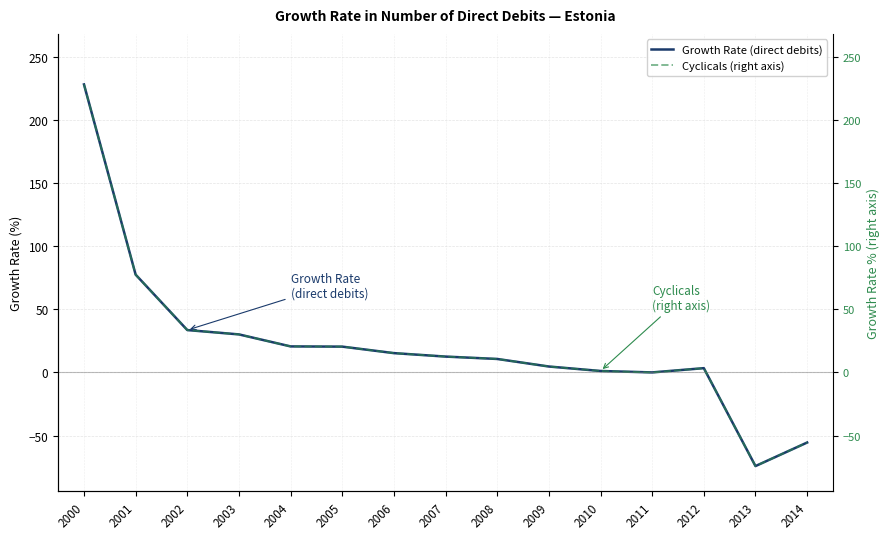

What is the value of the Growth Rate (direct debits) point at the 3rd from the left?

33.5